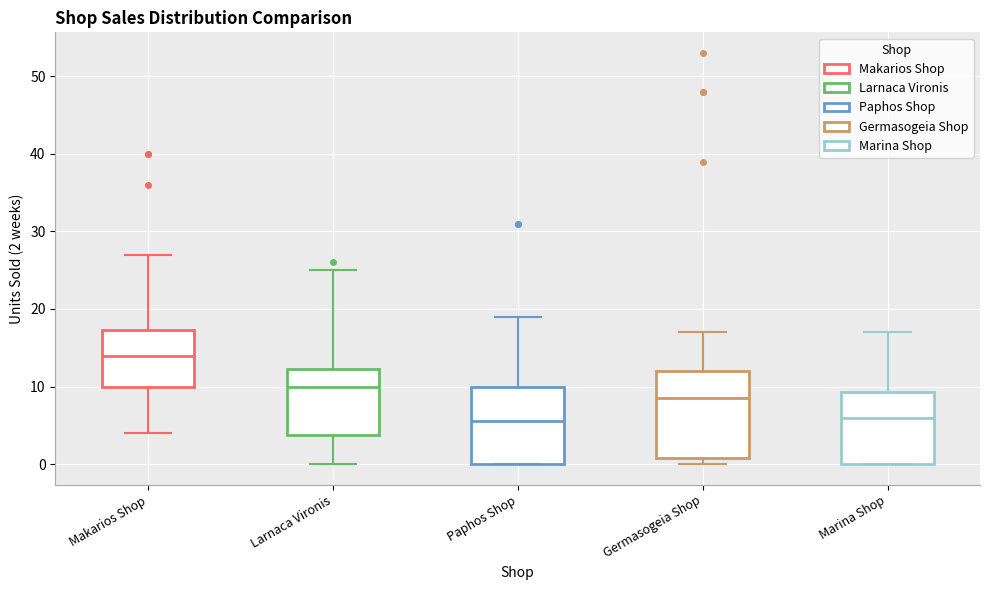

Which box is the tallest, from its lower edge to its upper edge?

Germasogeia Shop